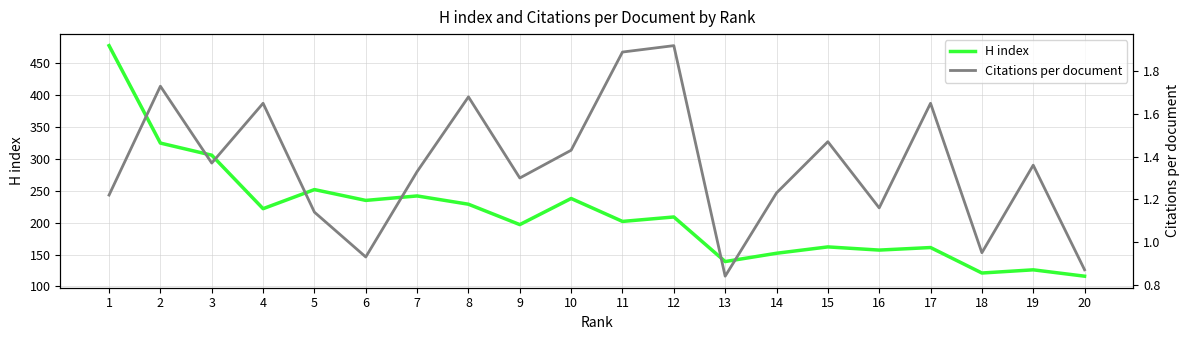

Does the chart display data point markers on the line(s)?

No